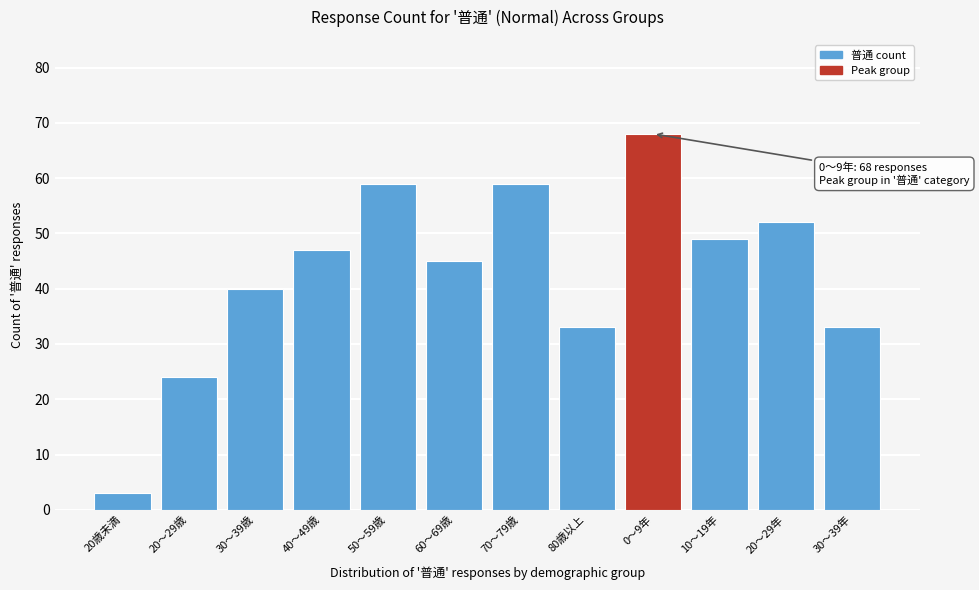

Reading left to right, extract all data points from this chart.

20歳未満=3	20～29歳=24	30～39歳=40	40～49歳=47	50～59歳=59	60～69歳=45	70～79歳=59	80歳以上=33	0～9年=68	10～19年=49	20～29年=52	30～39年=33